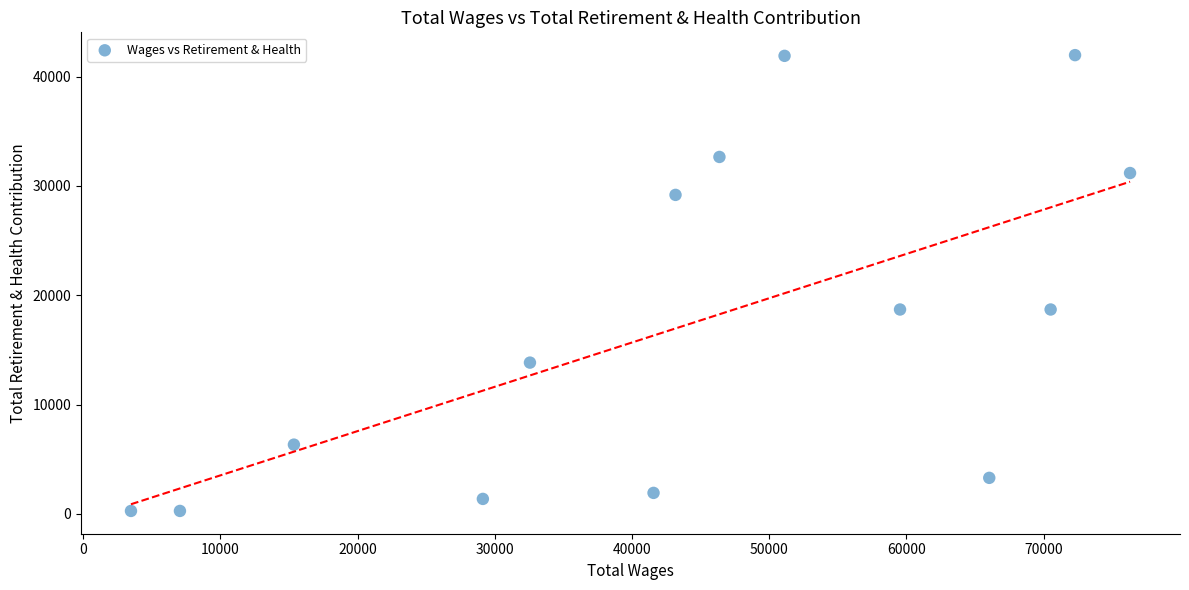

What is the range of X values (max minus min)?

72814